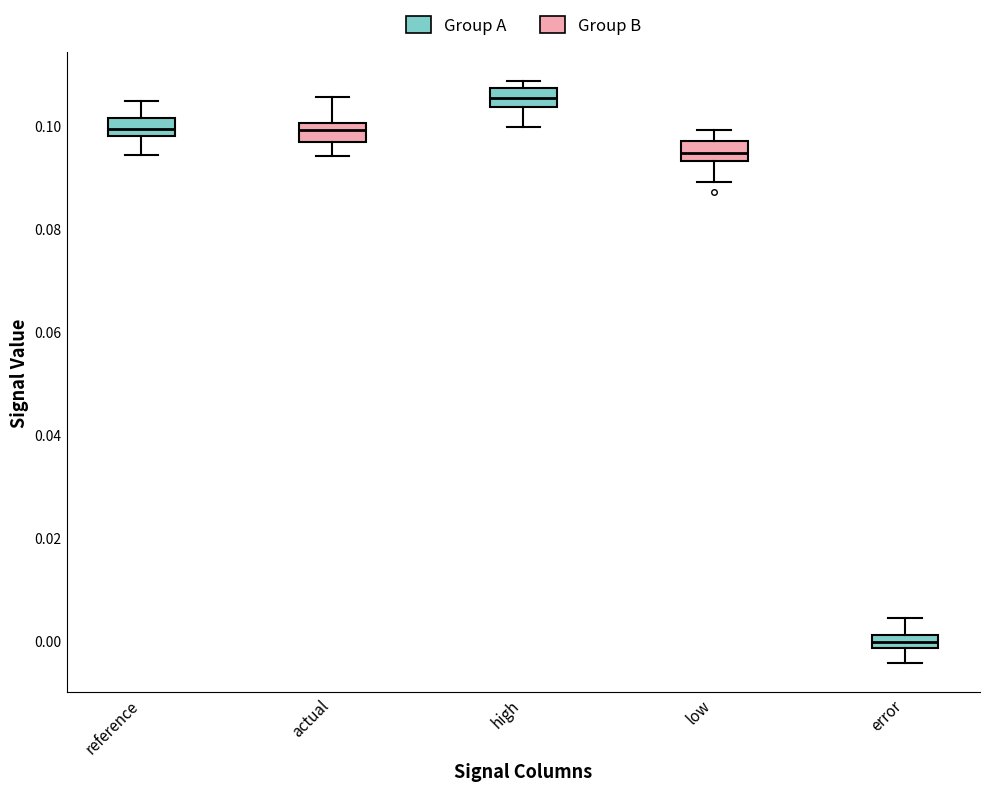

Which box's median line is the highest?

high